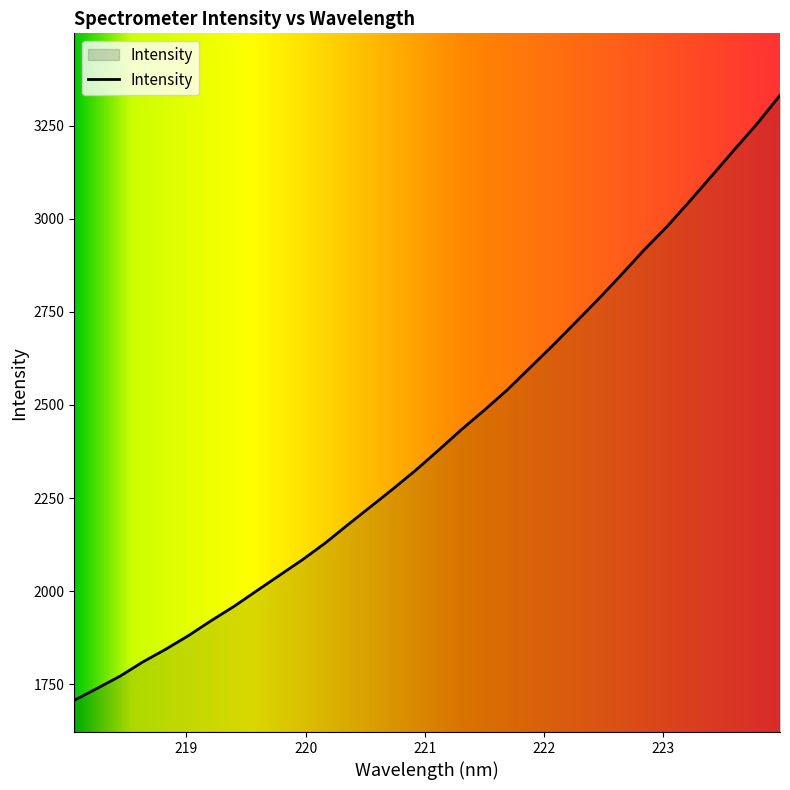

How many values exceed 2379?

16